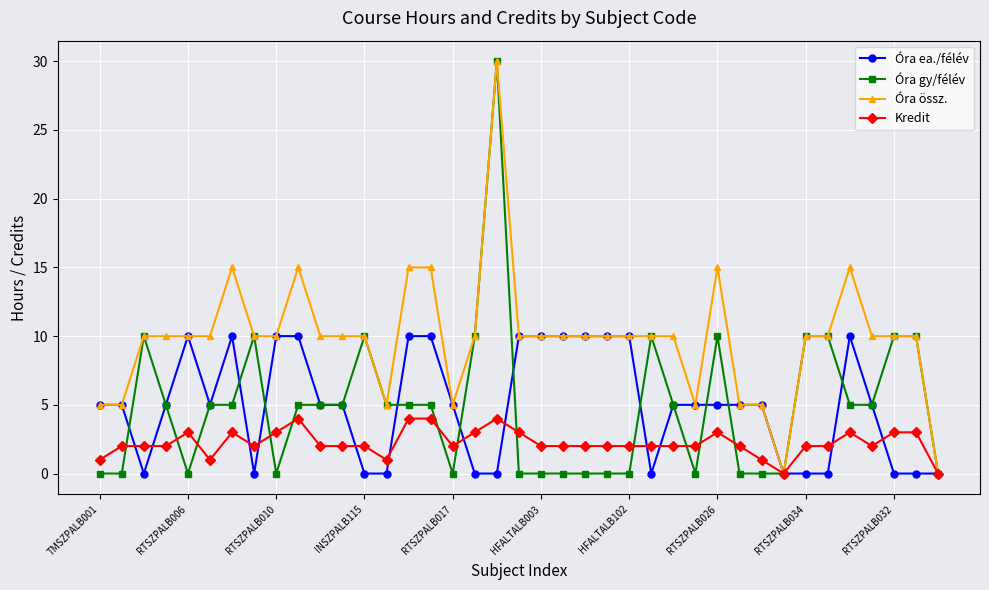

How many series are shown in this chart?

4